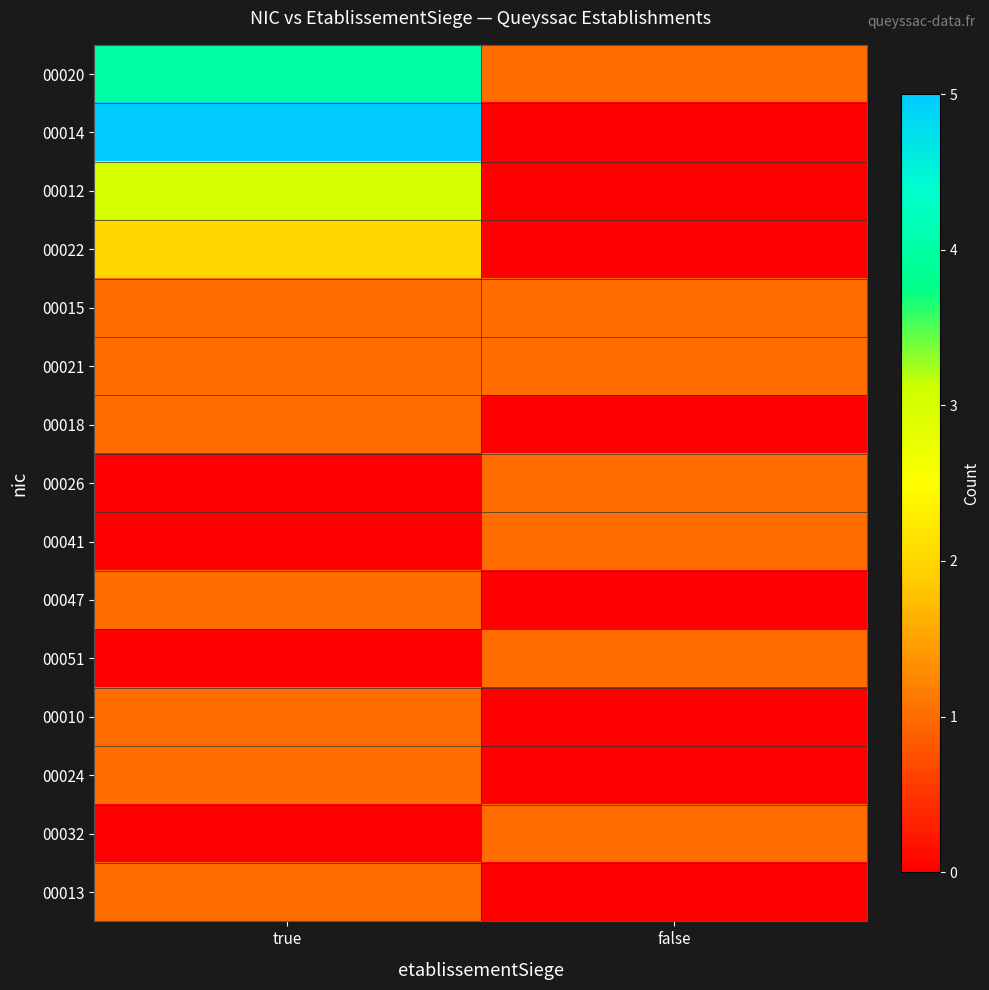

Count the number of categories in the chart.

2